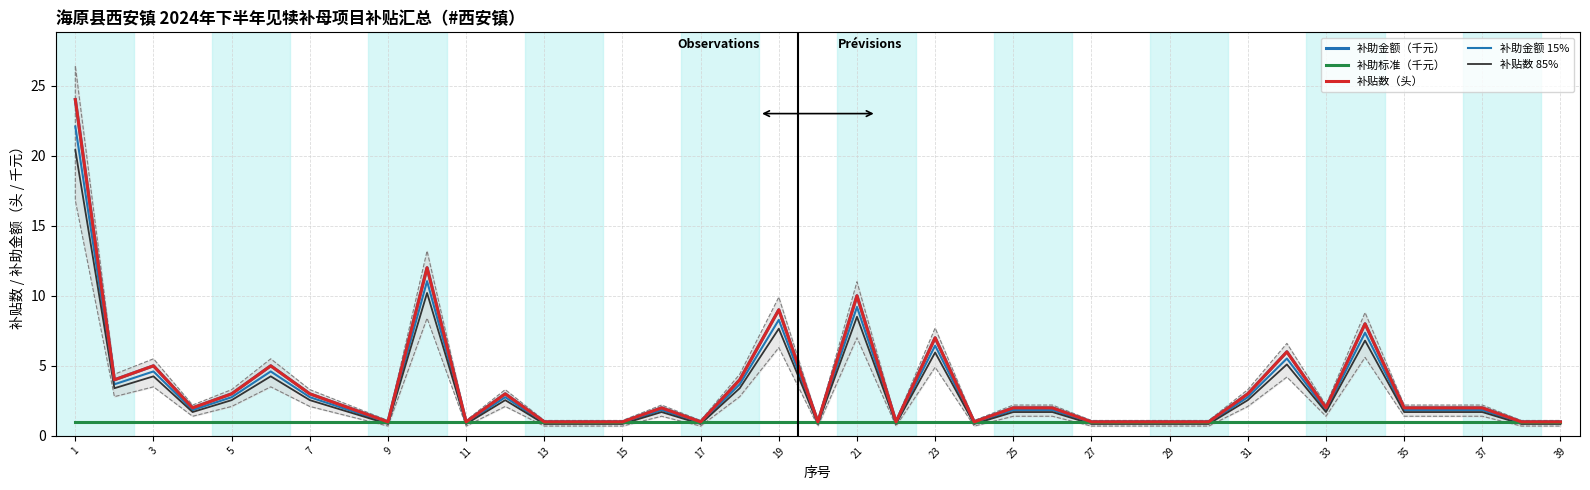

Which category has the lowest value in the 补助标准（千元） series?

1